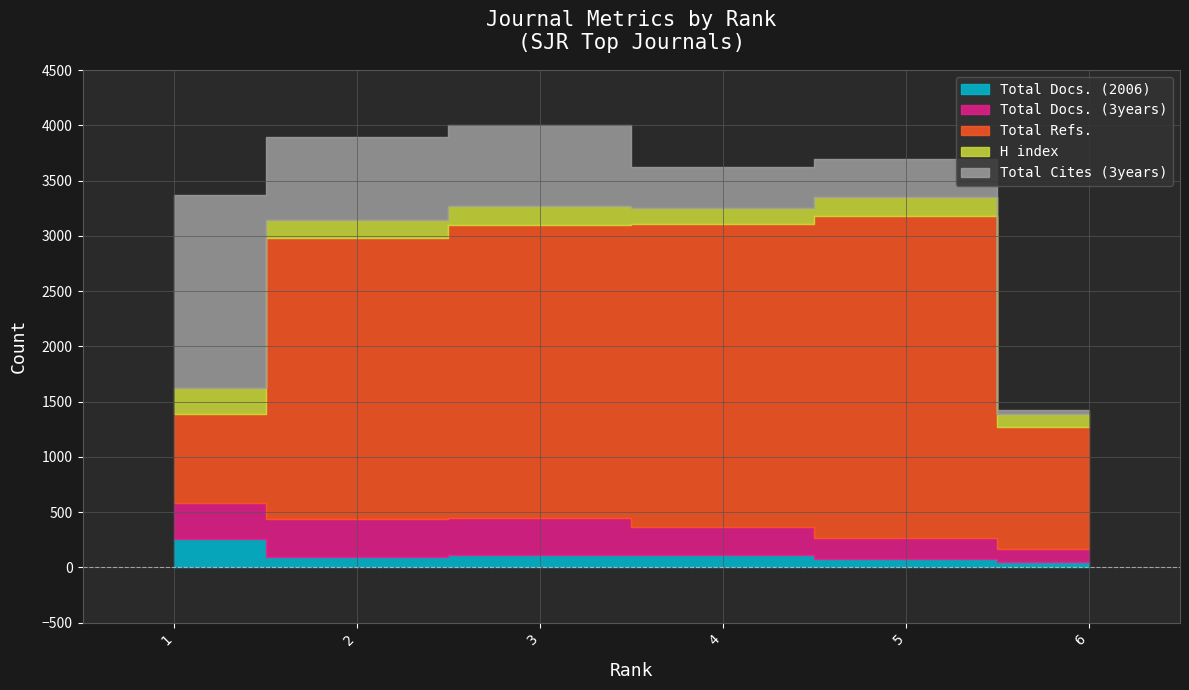

The value of H index at 2 is 272. True or false?

False